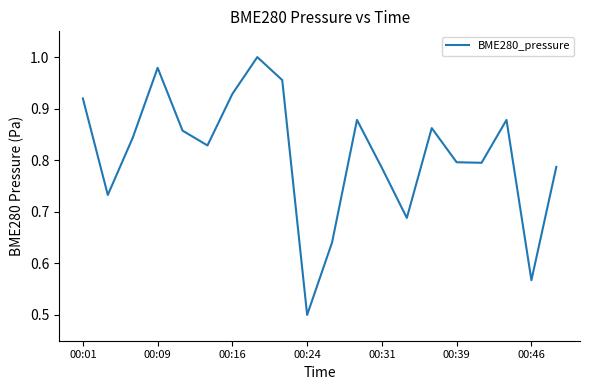

What is the minimum value shown in the chart?

0.5